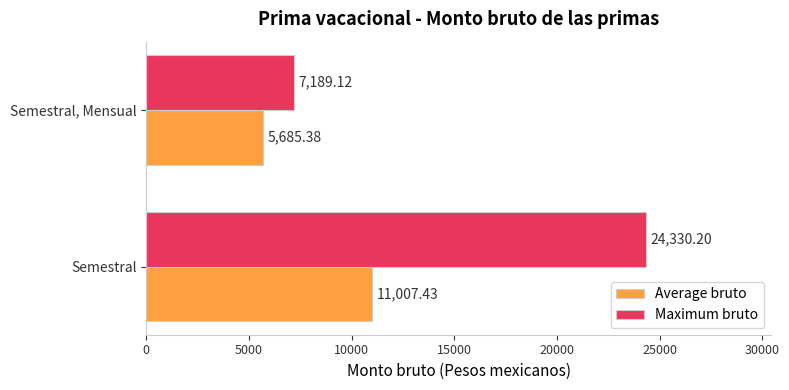

Rank the categories by Maximum bruto value from highest to lowest.

Semestral, Semestral, Mensual